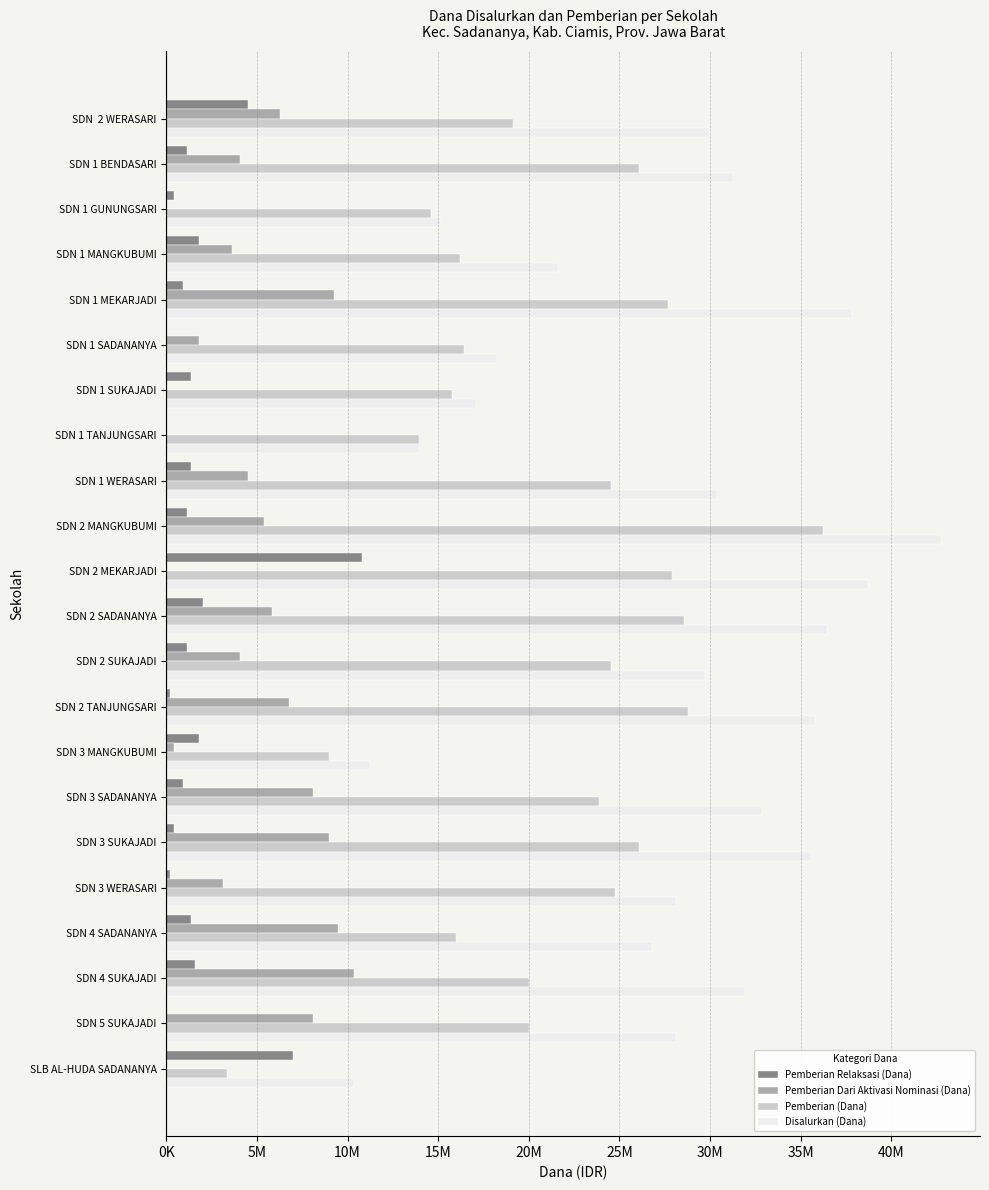

What are all the series names shown in the legend?

Pemberian Relaksasi (Dana), Pemberian Dari Aktivasi Nominasi (Dana), Pemberian (Dana), Disalurkan (Dana)